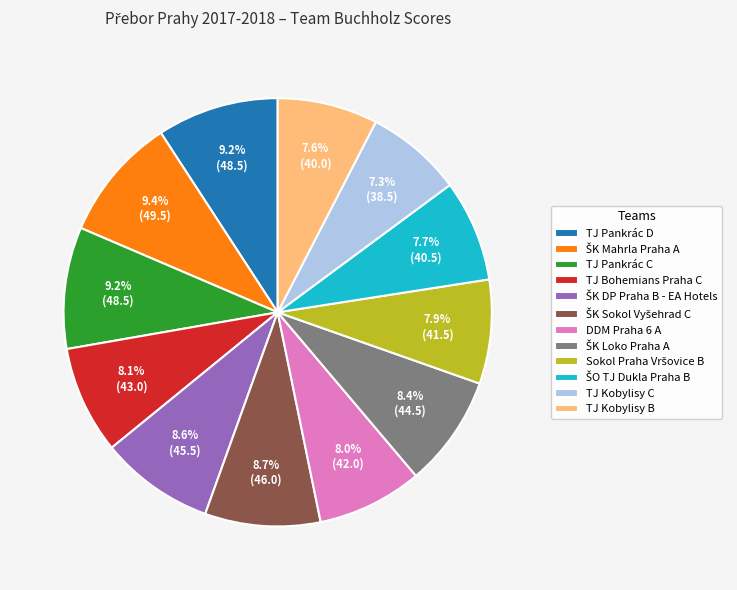

Does any single category account for the majority?

No